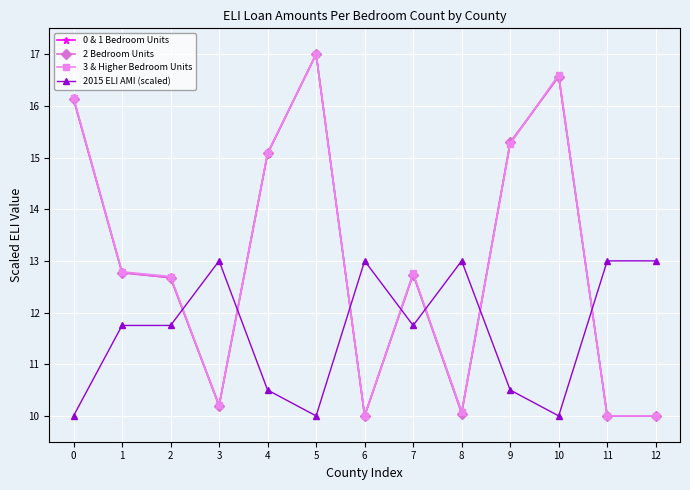

What is the highest value of the 2 Bedroom Units series?

17.0